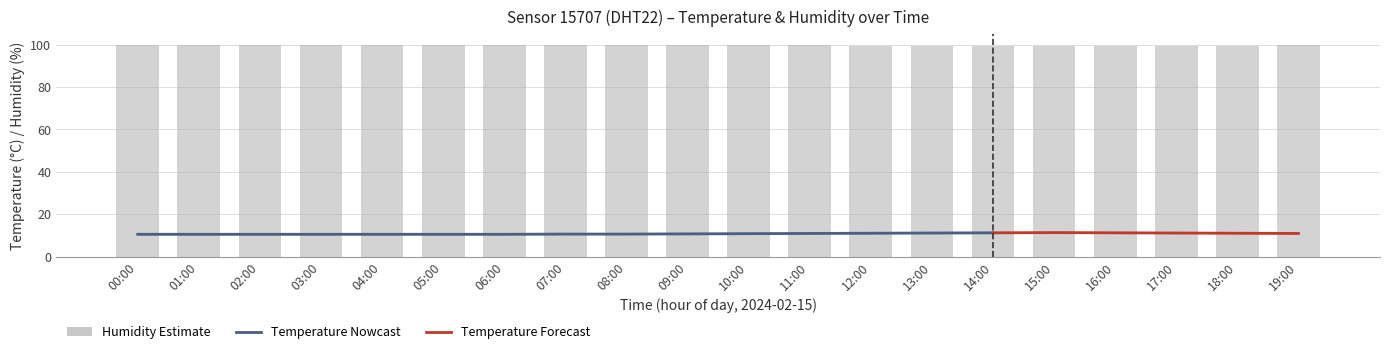

True or false: the data shows 168.5 at 16:00.

False